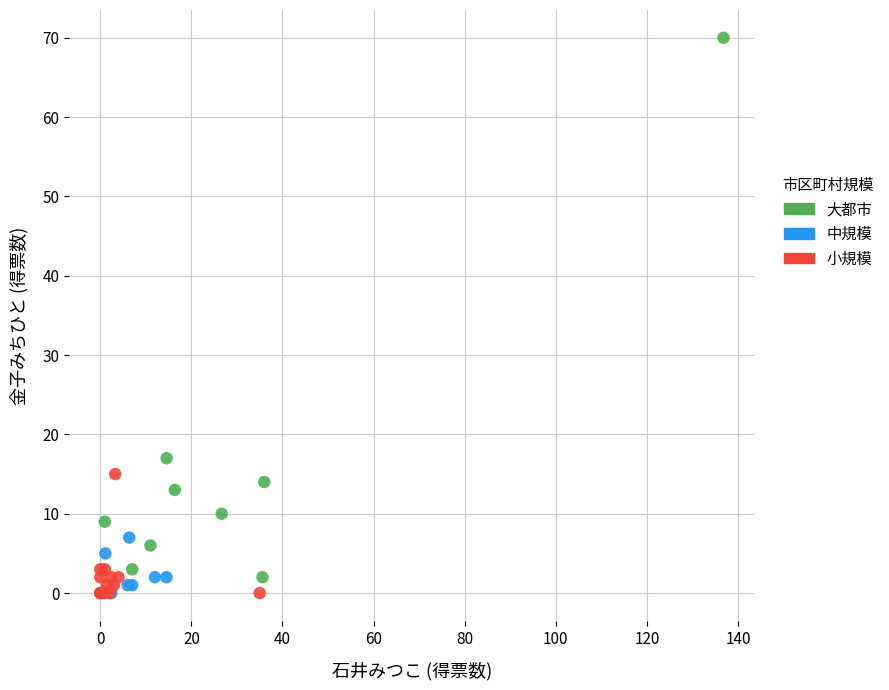

Which series has the widest spread of Y values?

大都市